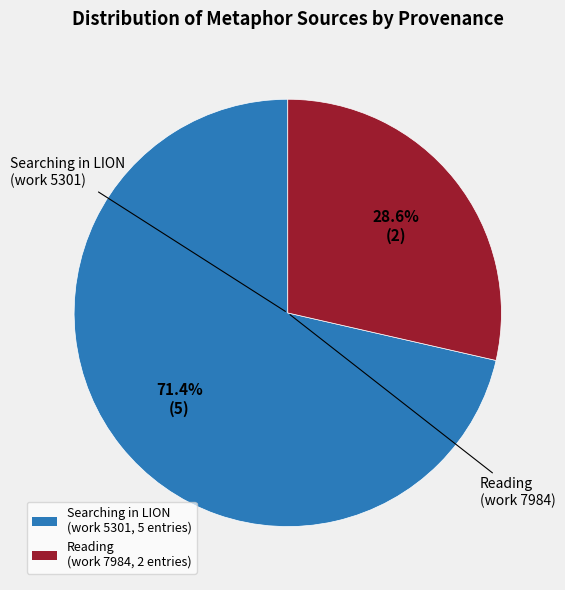

Is there any slice that represents more than half of the pie?

Yes